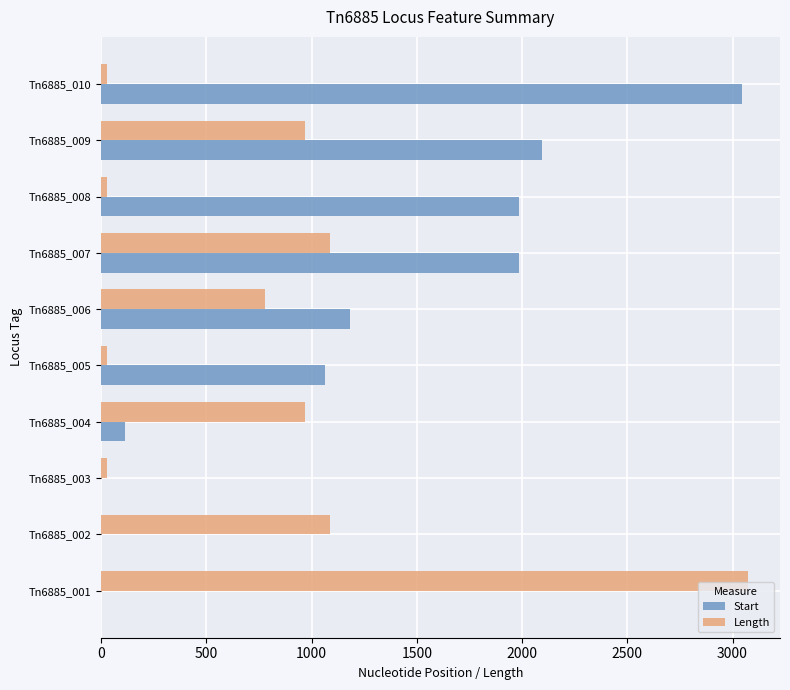

What is the maximum value for Start?

3047